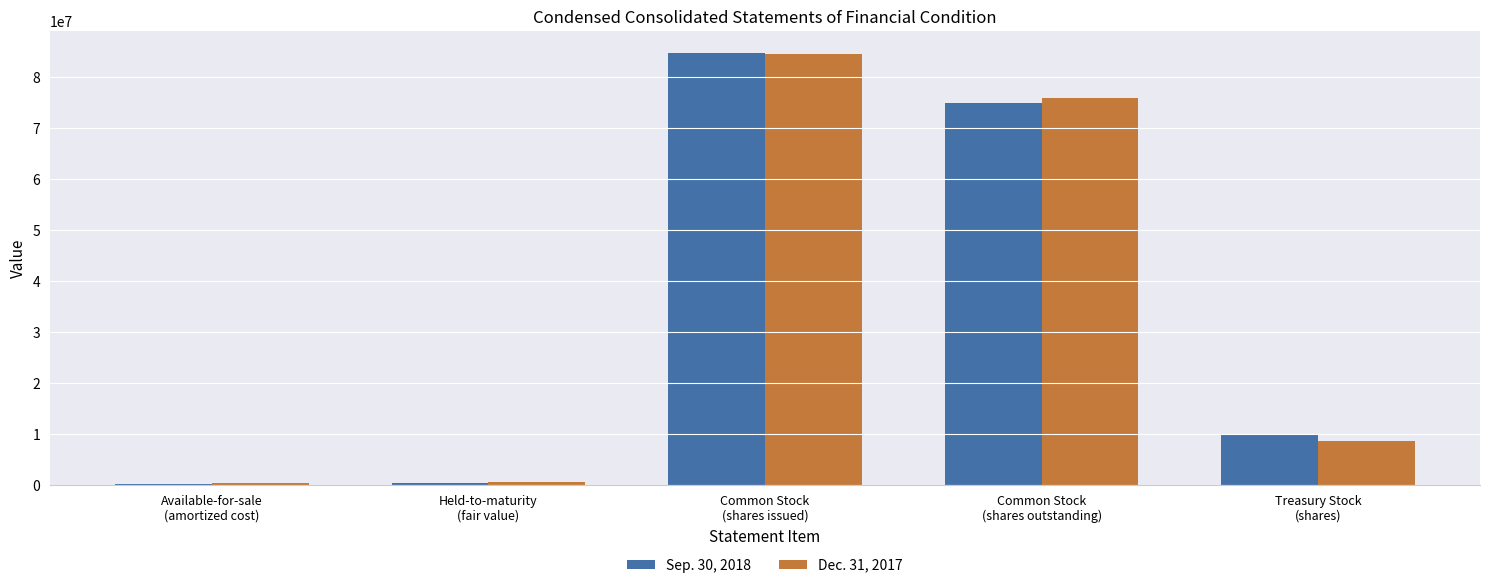

How many data points does each series have?

5